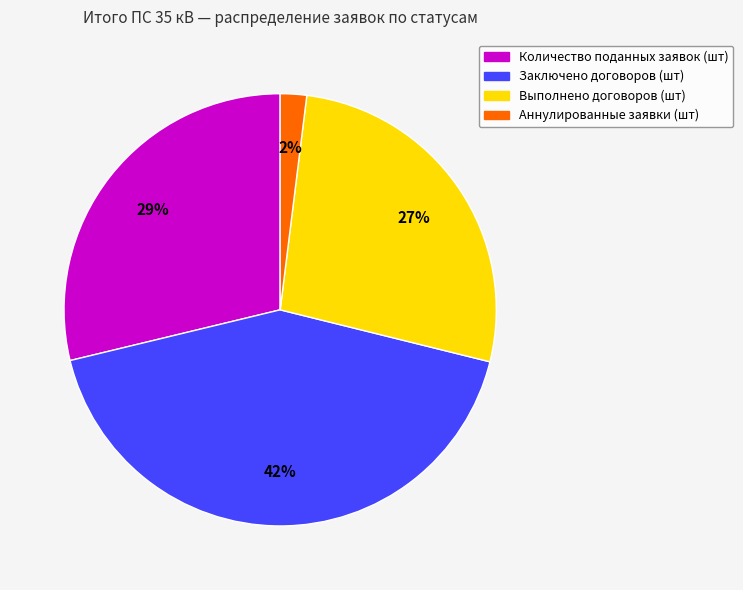

To the nearest percent, what is the average slice percentage?

25%